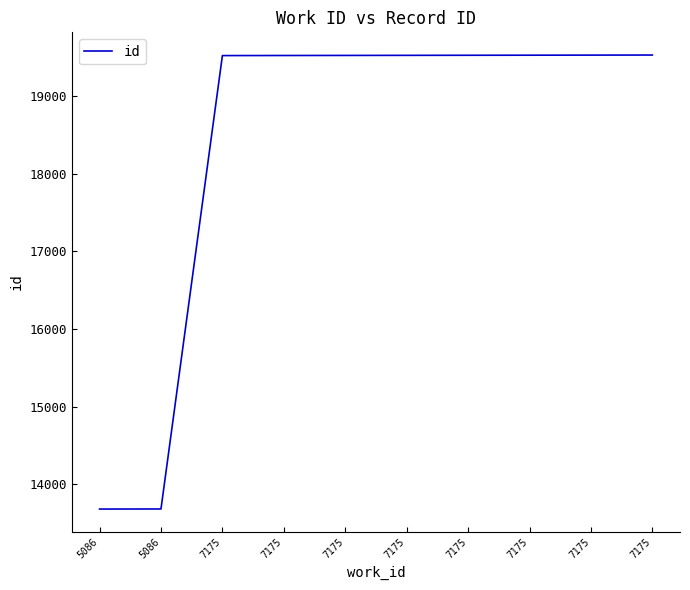

What is the average value?

18354